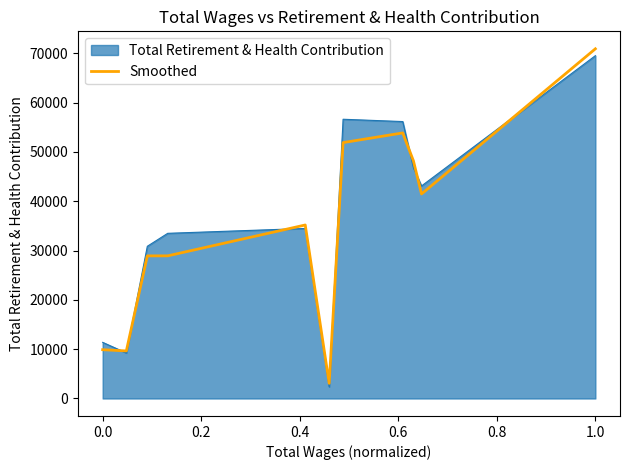

What is the maximum value for Total Retirement & Health Contribution?

69522.7